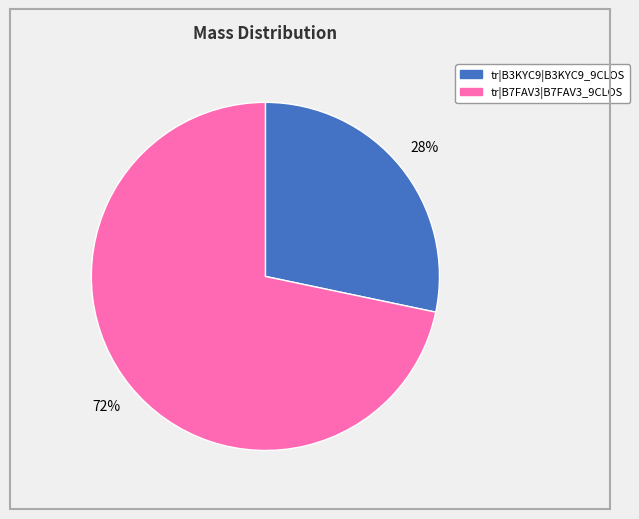

How many slices are in this pie chart?

2